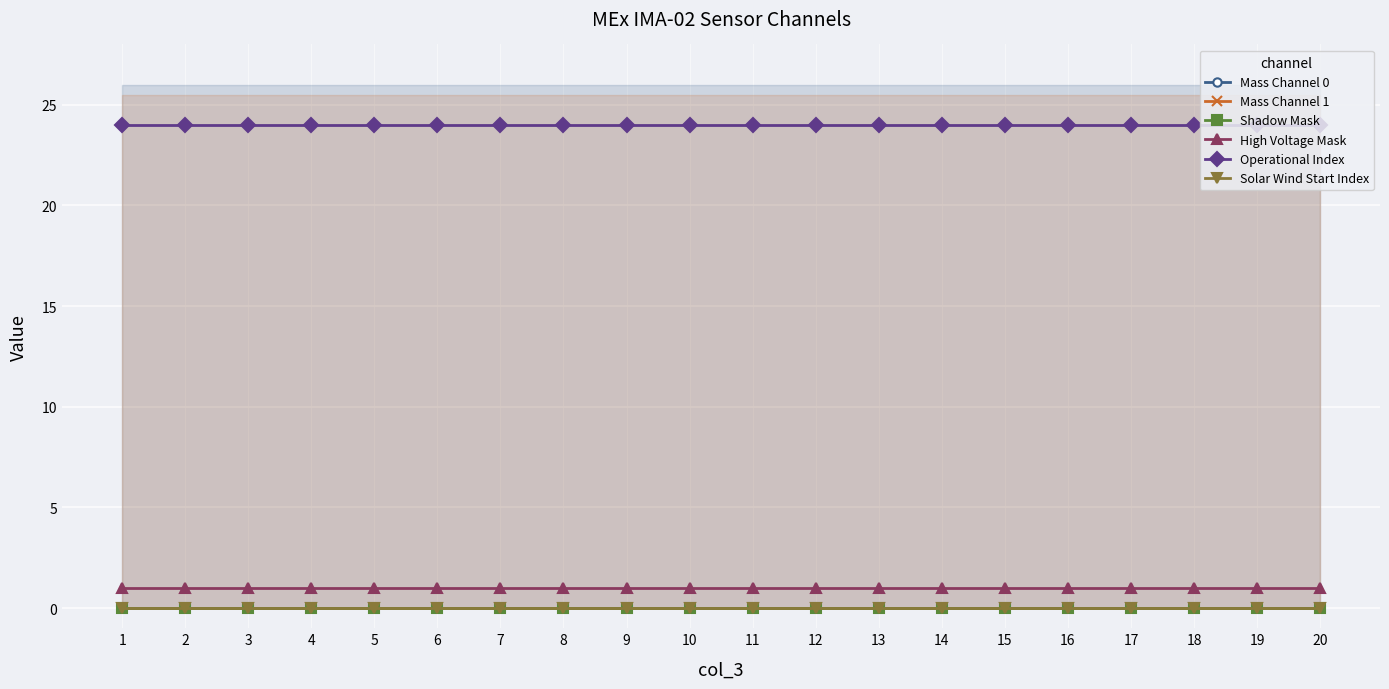

True or false: High Voltage Mask has more than 1 points higher than both neighbors.

False